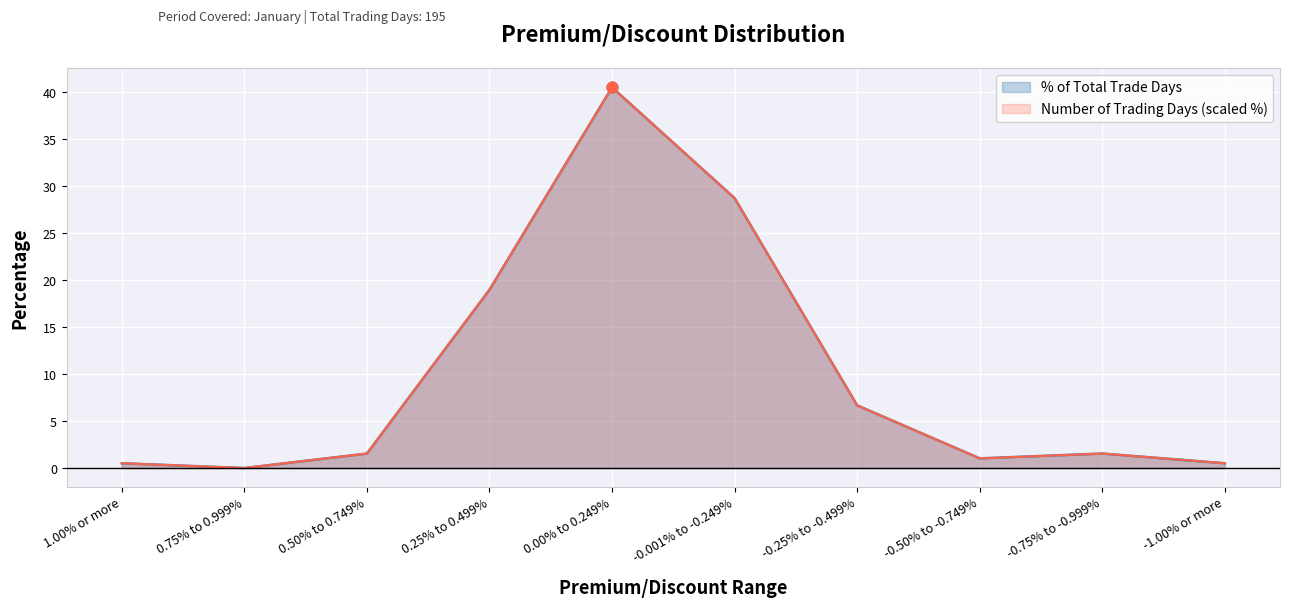

At which category is the sum across all series the highest?

0.00% to 0.249%